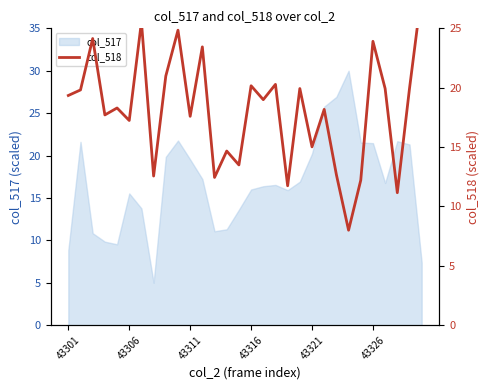

What is the lowest value of the col_517 series?

5.0